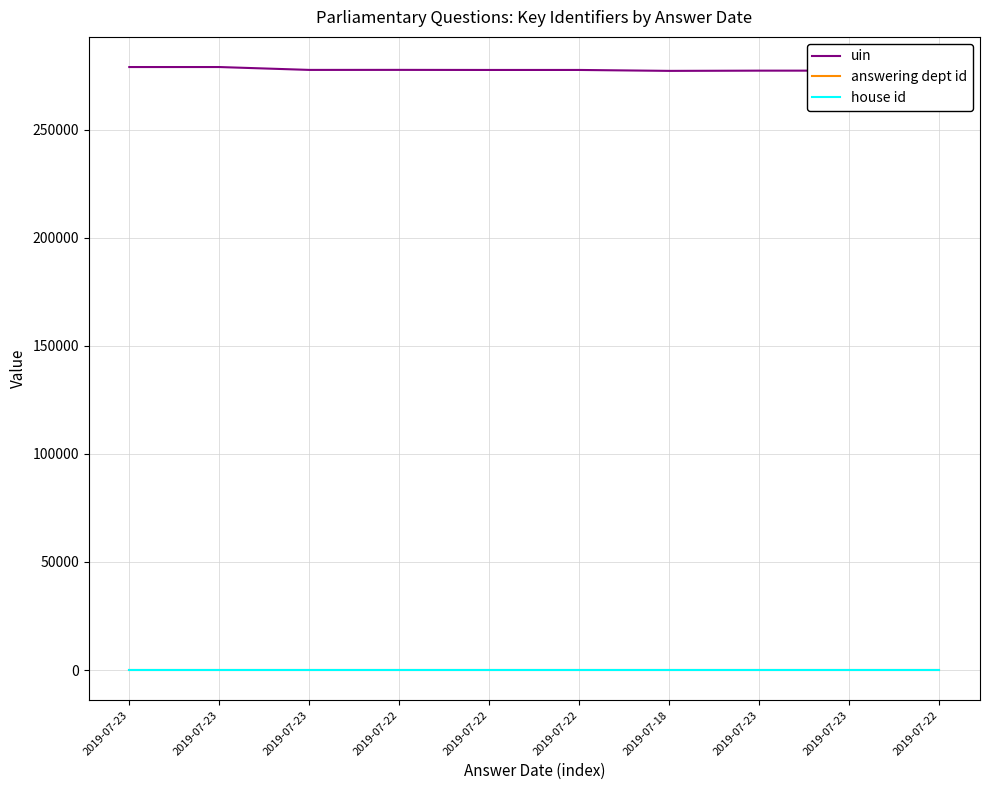

List the series in order of their peak value, lowest first.

house id, answering dept id, uin